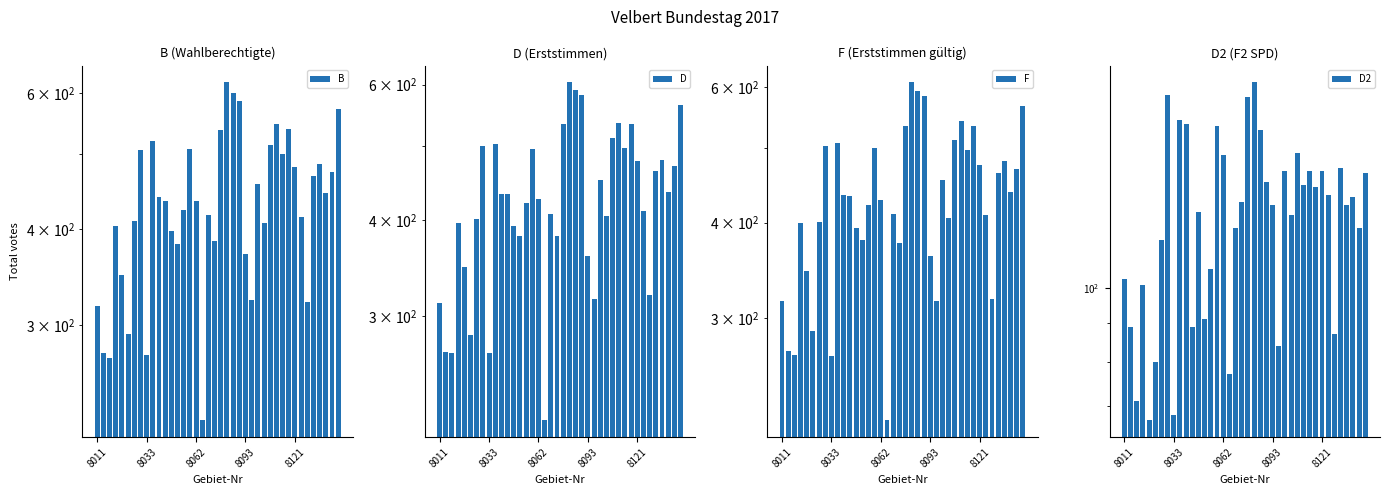

Which series has the largest range (max minus min)?

B